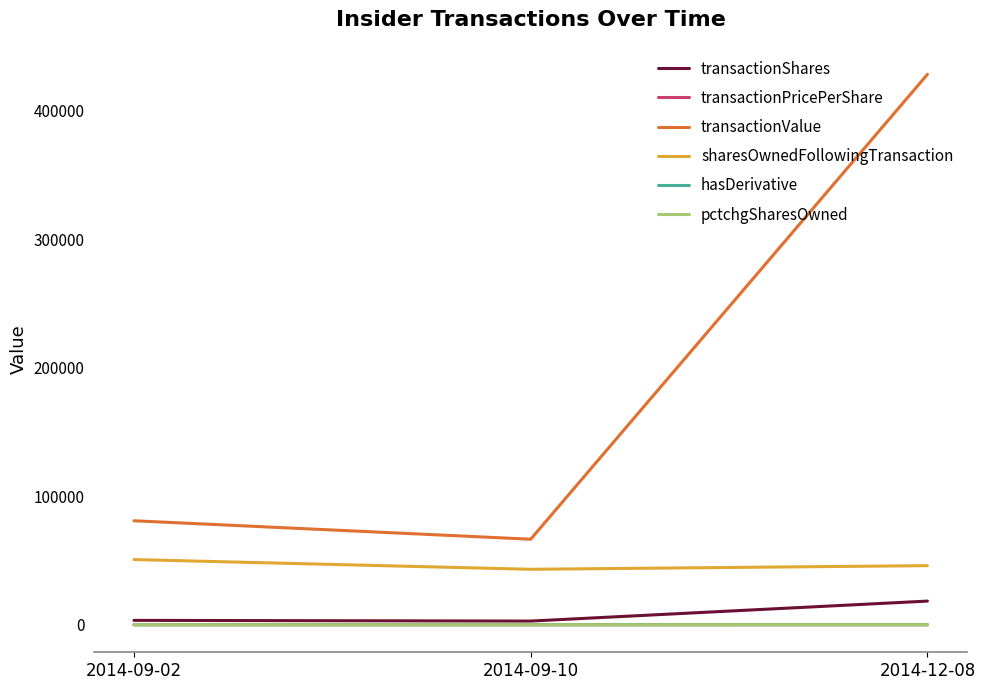

What is the highest value of the transactionShares series?

18400.0